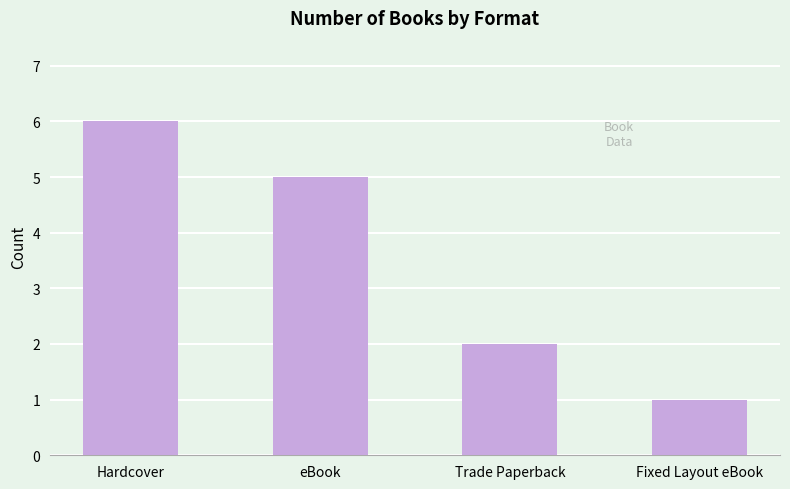

Rank the categories by value from lowest to highest.

Fixed Layout eBook, Trade Paperback, eBook, Hardcover